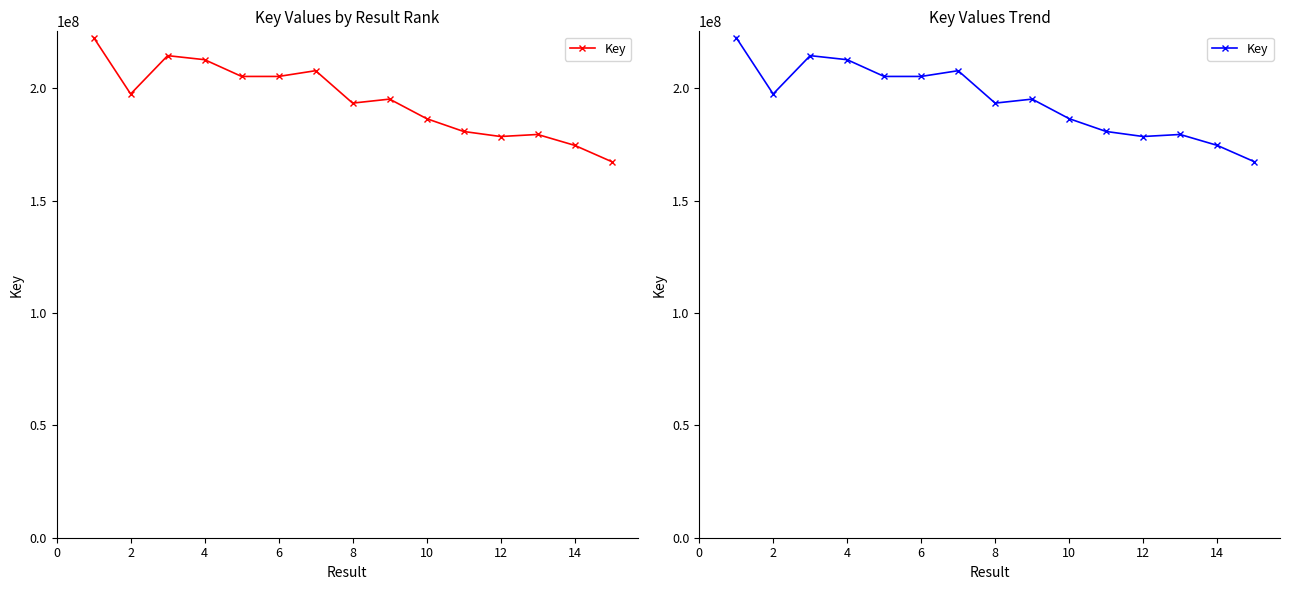

True or false: the data shows 57685908 at 4.

False